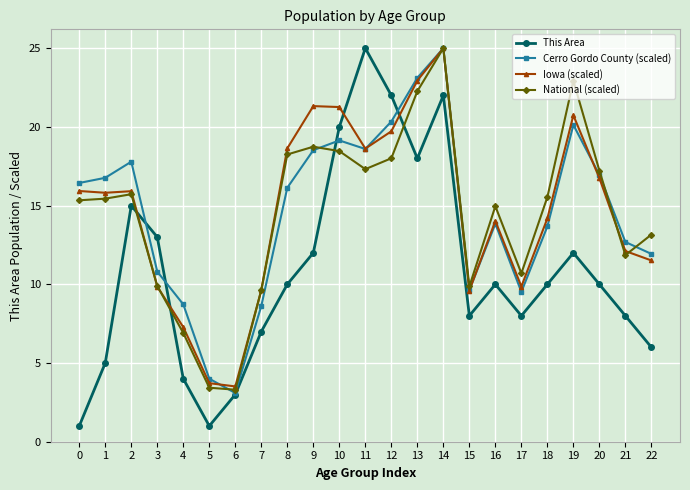

What is the minimum value for Cerro Gordo County (scaled)?

3.1